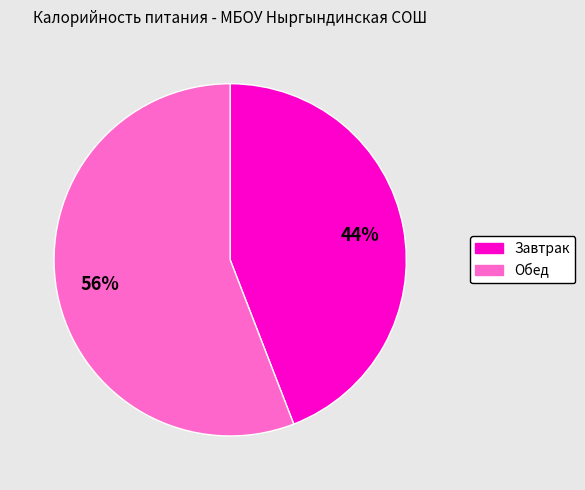

Which category has the smallest portion of the pie?

Завтрак